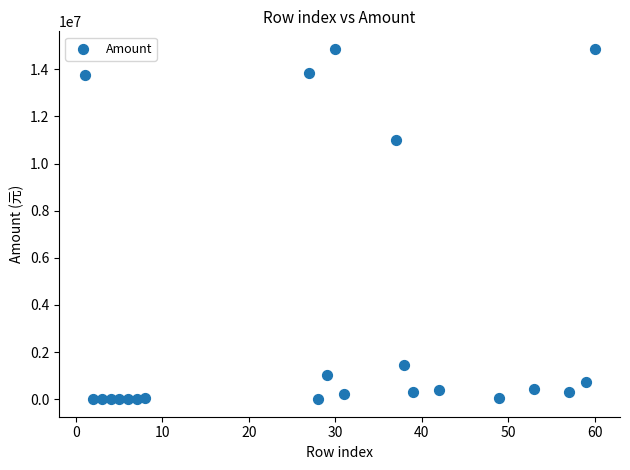

What Y value in the scatter plot is closest to 7433958?

11008825.7